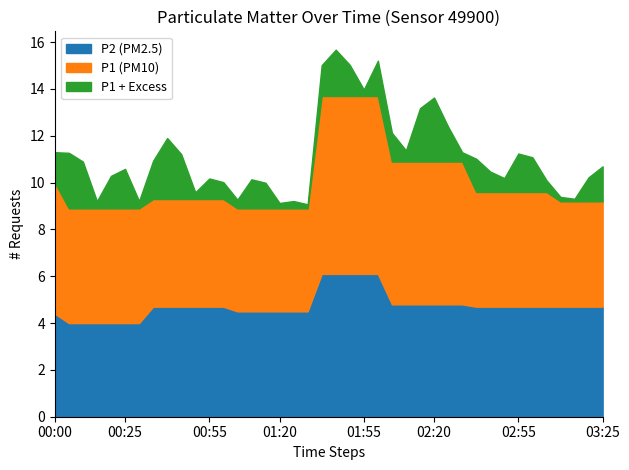

What is the minimum value for P1 (PM10)?

8.9